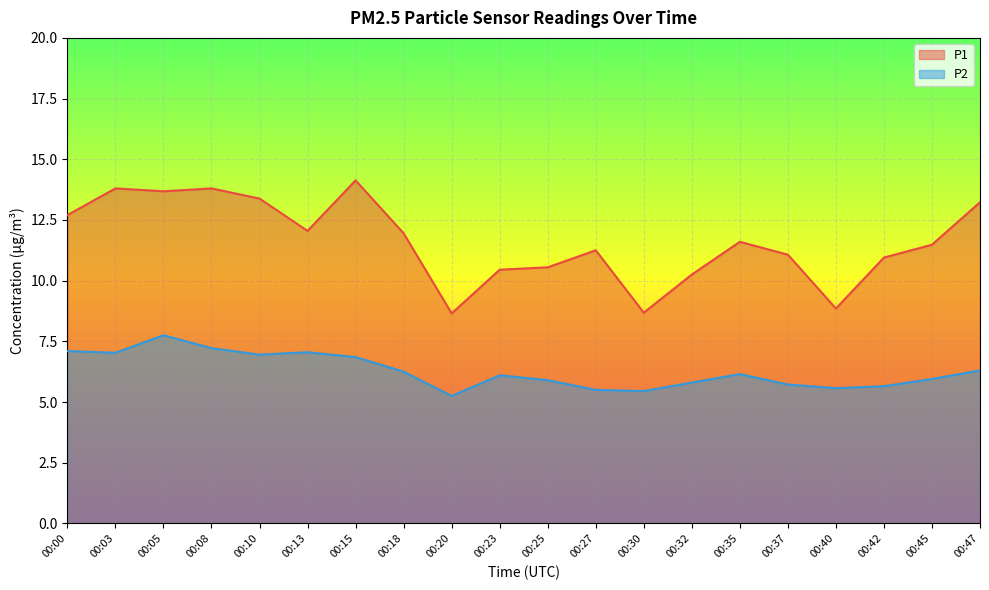

True or false: P2 and P1 cross at least once.

False